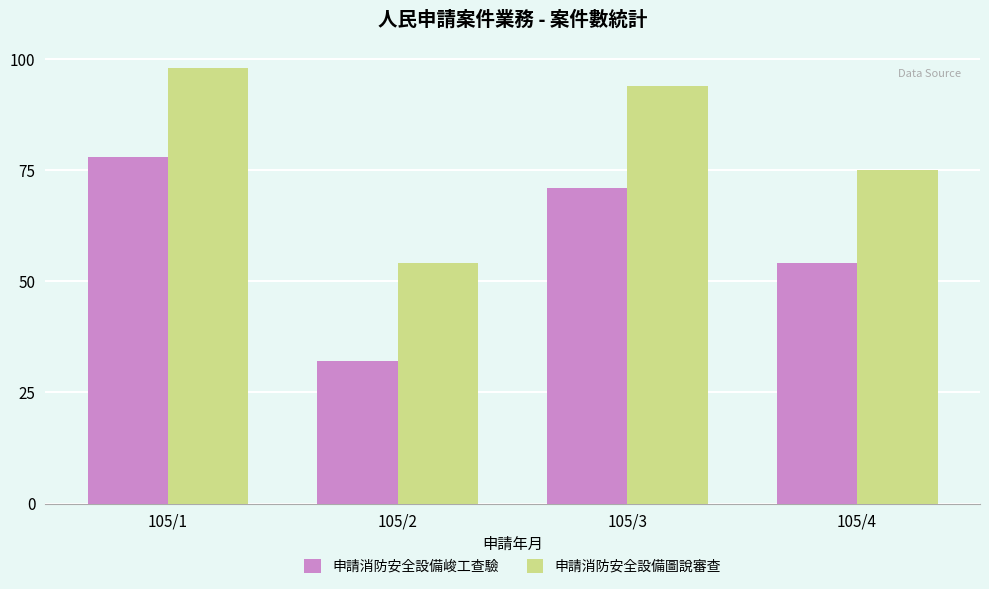

What are all the series names shown in the legend?

申請消防安全設備峻工查驗, 申請消防安全設備圖說審查